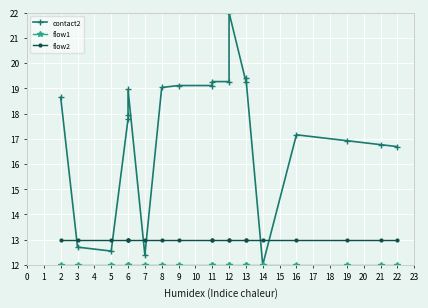

List the series in order of their peak value, lowest first.

flow1, flow2, contact2